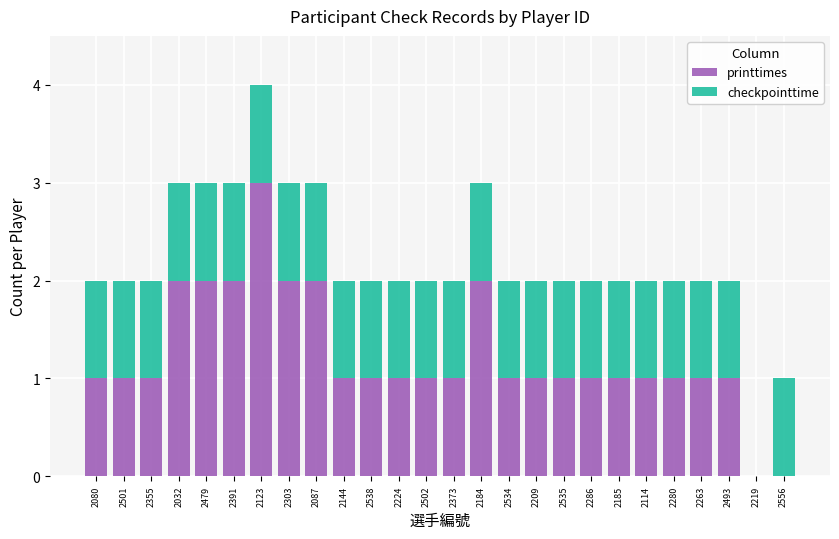

What is the total value across all series at 2391?

3